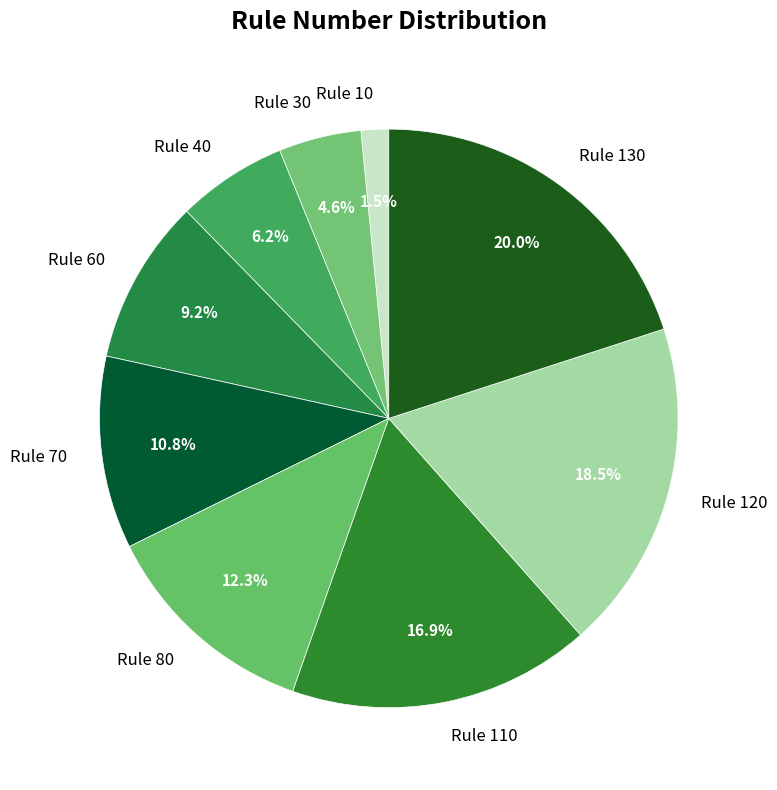

To the nearest percent, what is the combined percentage of Rule 60 and Rule 80?

22%